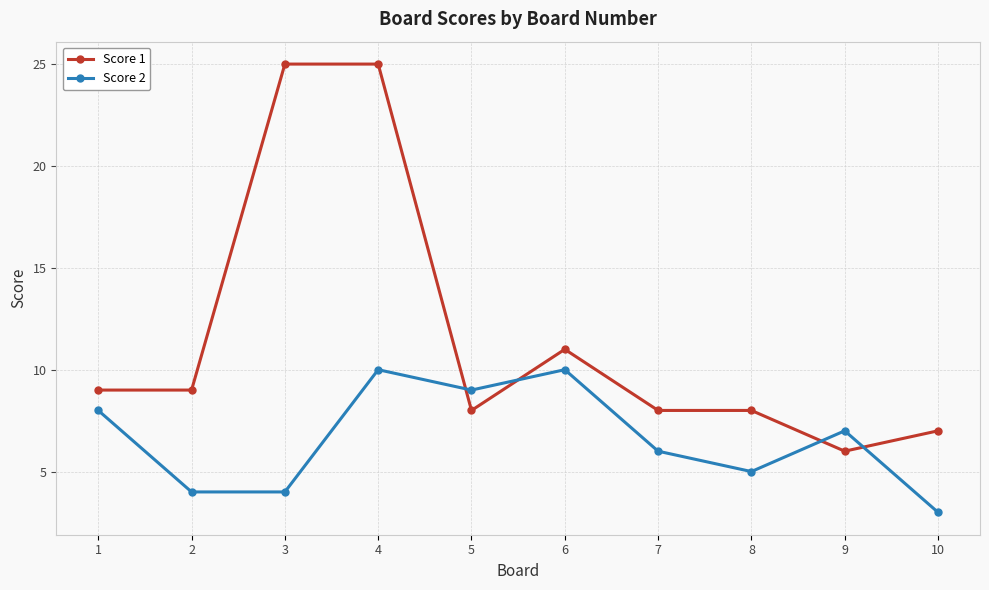

What is the average value of the Score 2 series?

7